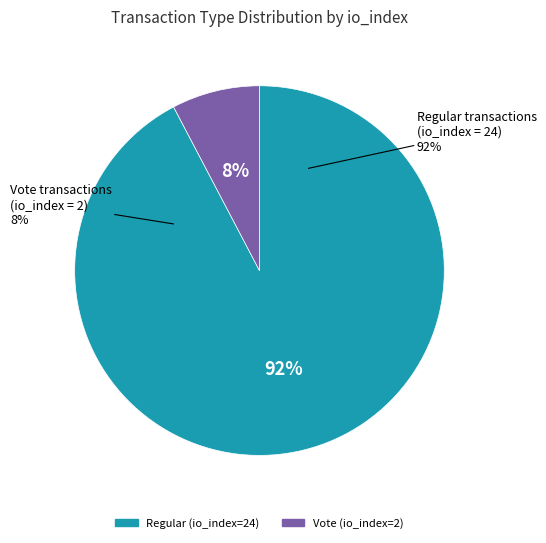

To the nearest percent, what percentage of the pie is Regular (io_index=24)?

92%